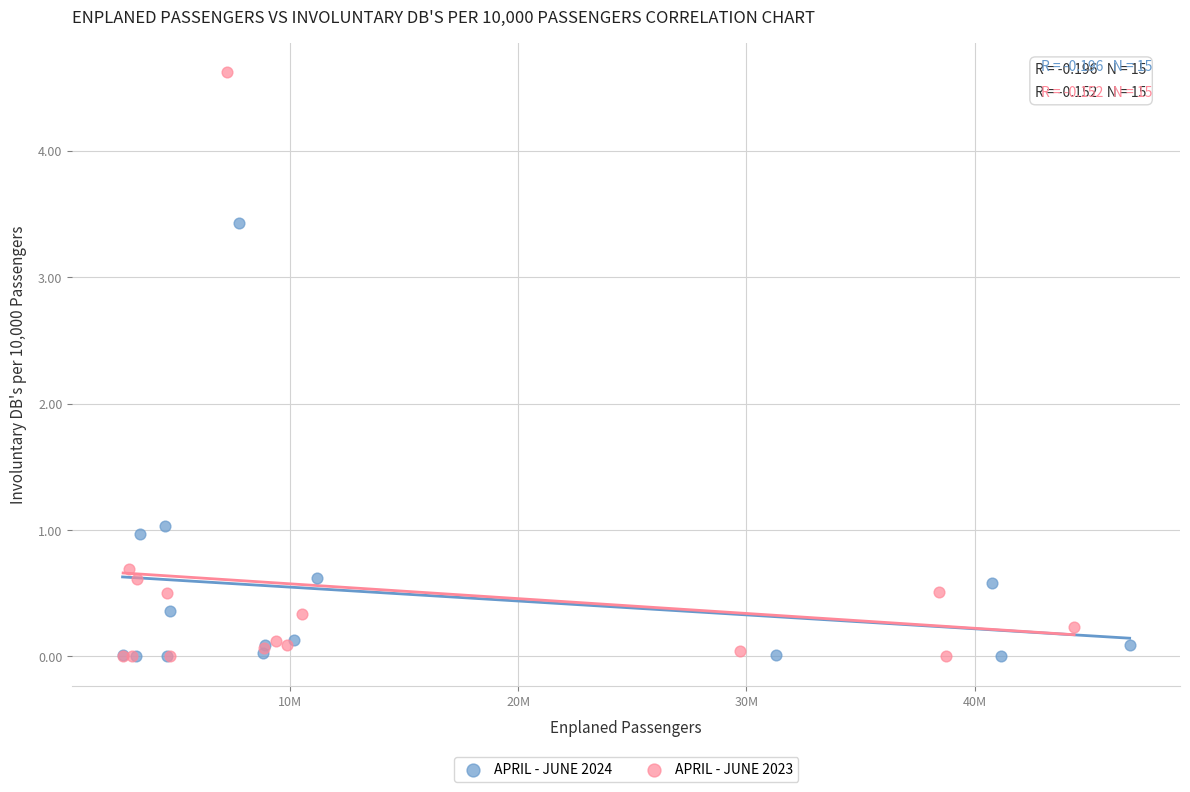

Which series reaches the maximum Y coordinate?

APRIL - JUNE 2023